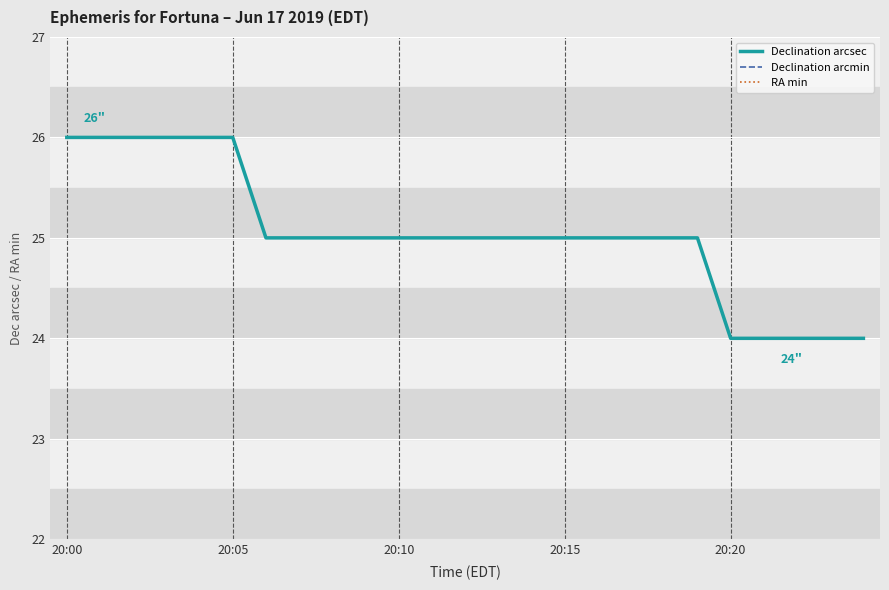

Where does the Declination arcsec series first go above 25?

20:00